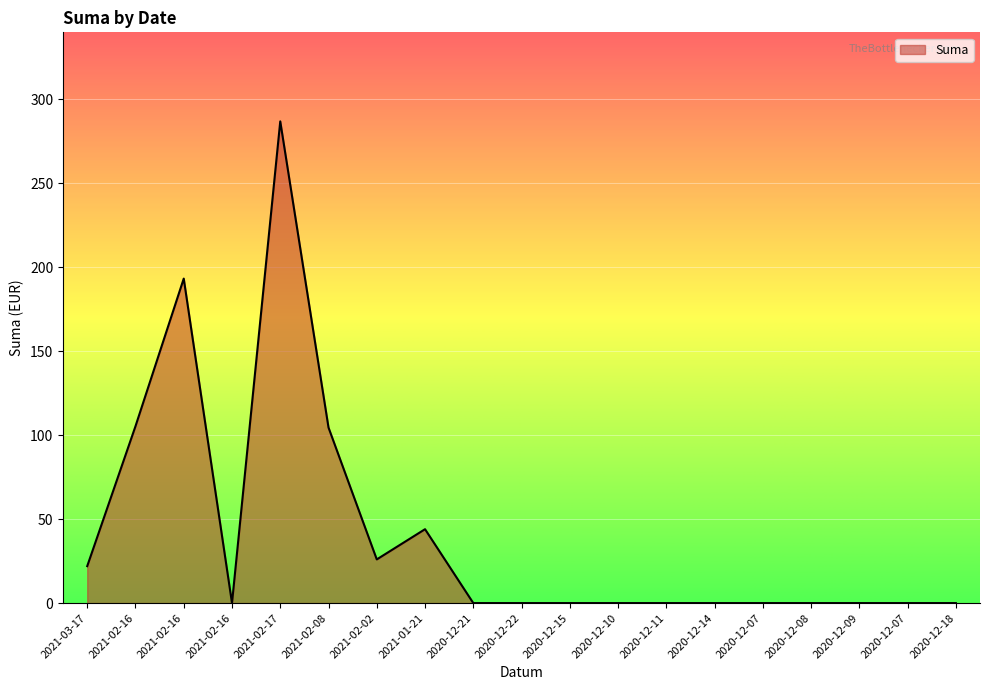

What is the sum of all values?

781.8